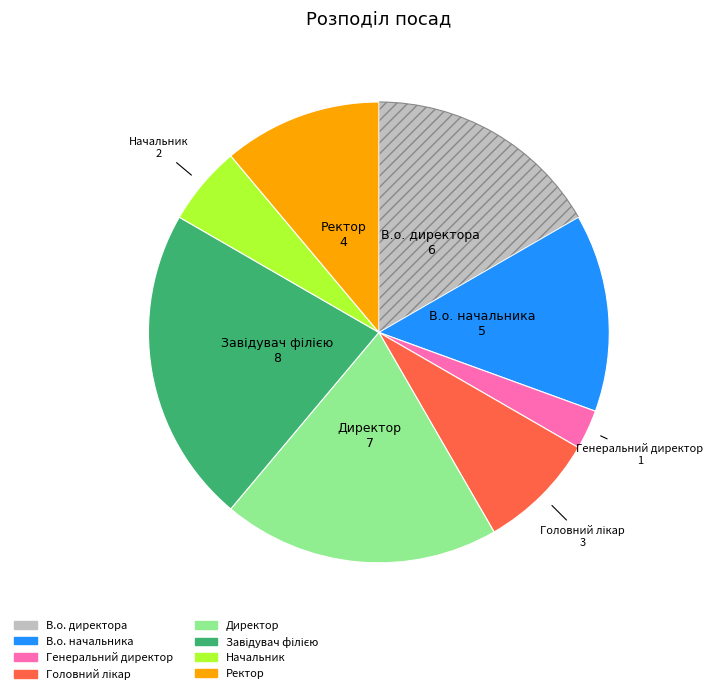

Between Начальник and Генеральний директор, which is larger?

Начальник